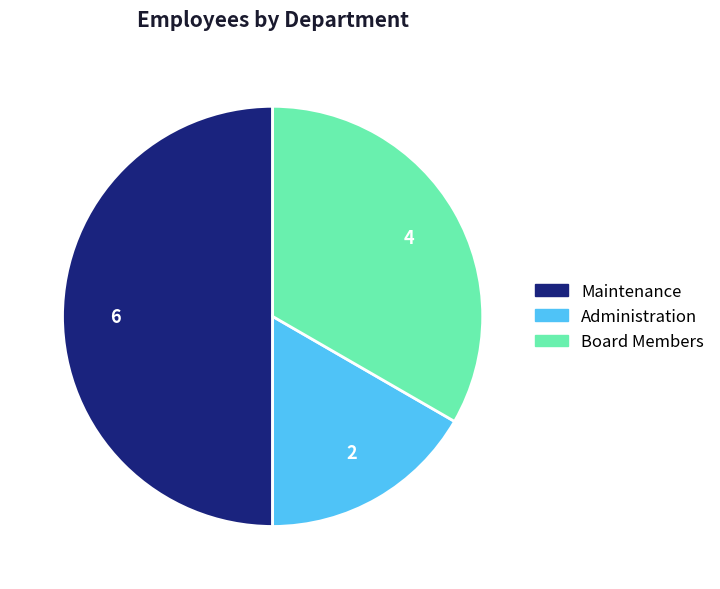

What is the smallest slice in the pie chart?

Administration